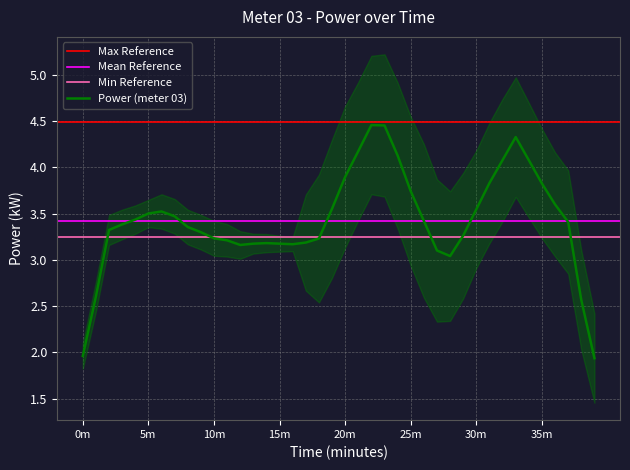

The Power (meter 03) series shows 2.0 at 0m. True or false?

True